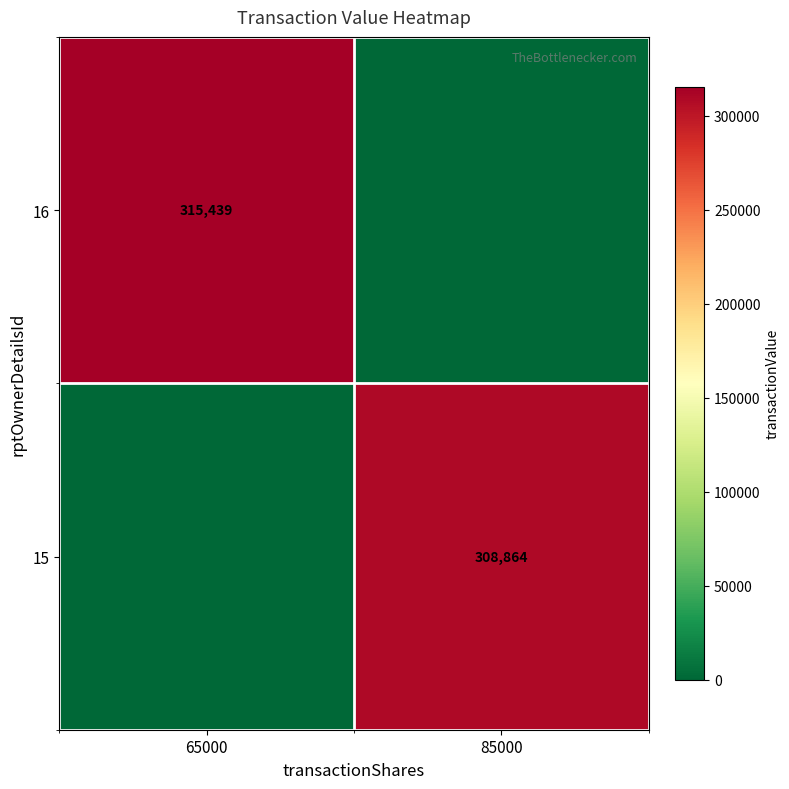

True or false: 15 has a value of 530485 at 85000.

False